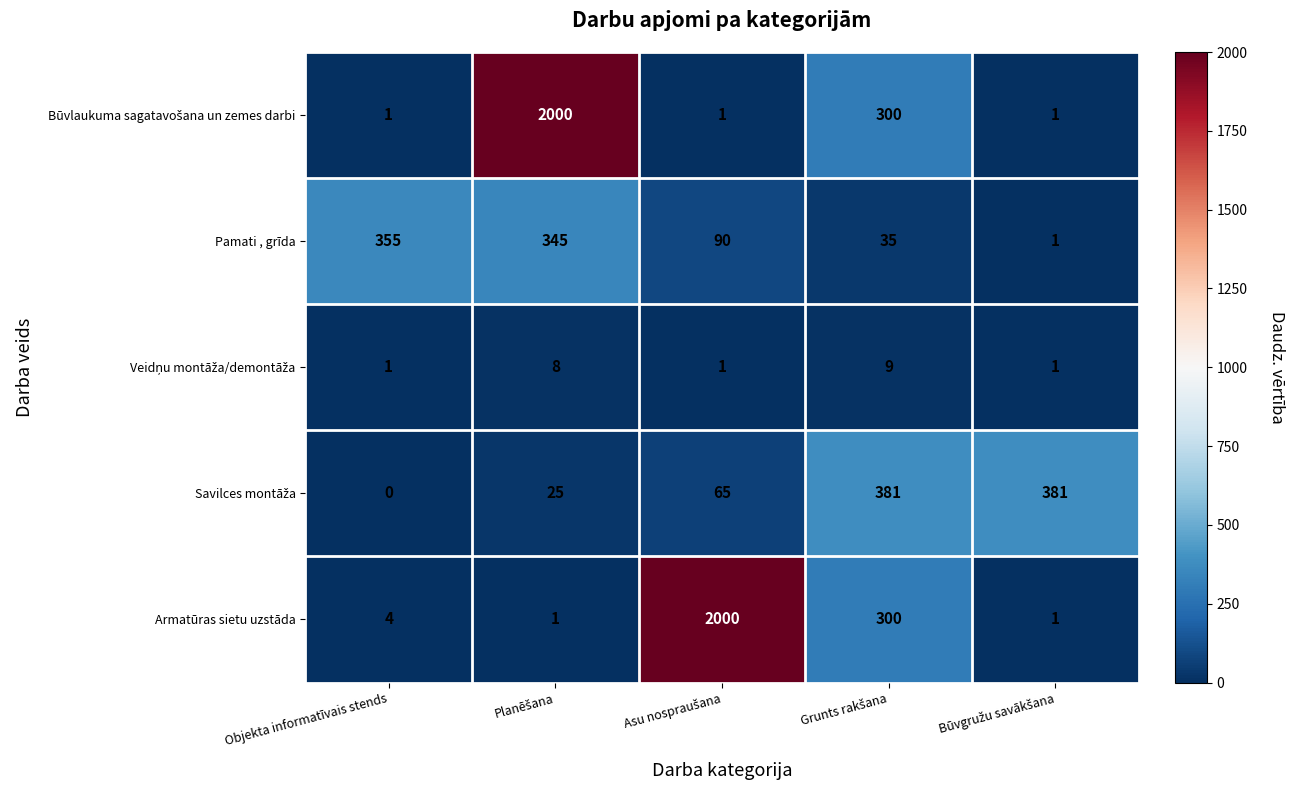

What is the maximum value for Pamati , grīda?

355